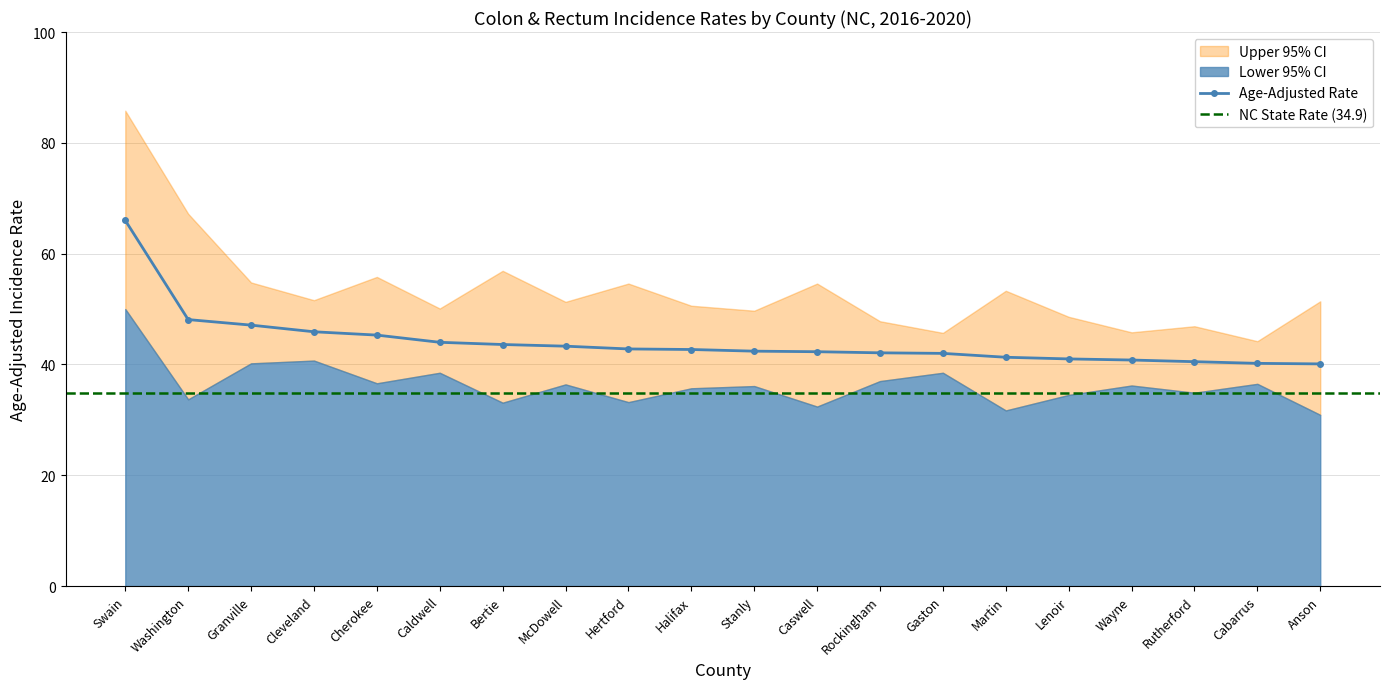

At Anson, list the series in order from largest to smallest.

Upper 95% CI, Age-Adjusted Rate, Lower 95% CI